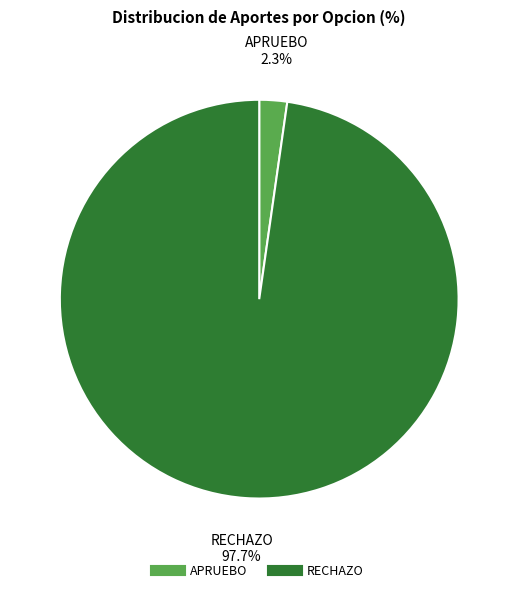

Rank the categories by value from lowest to highest.

APRUEBO, RECHAZO